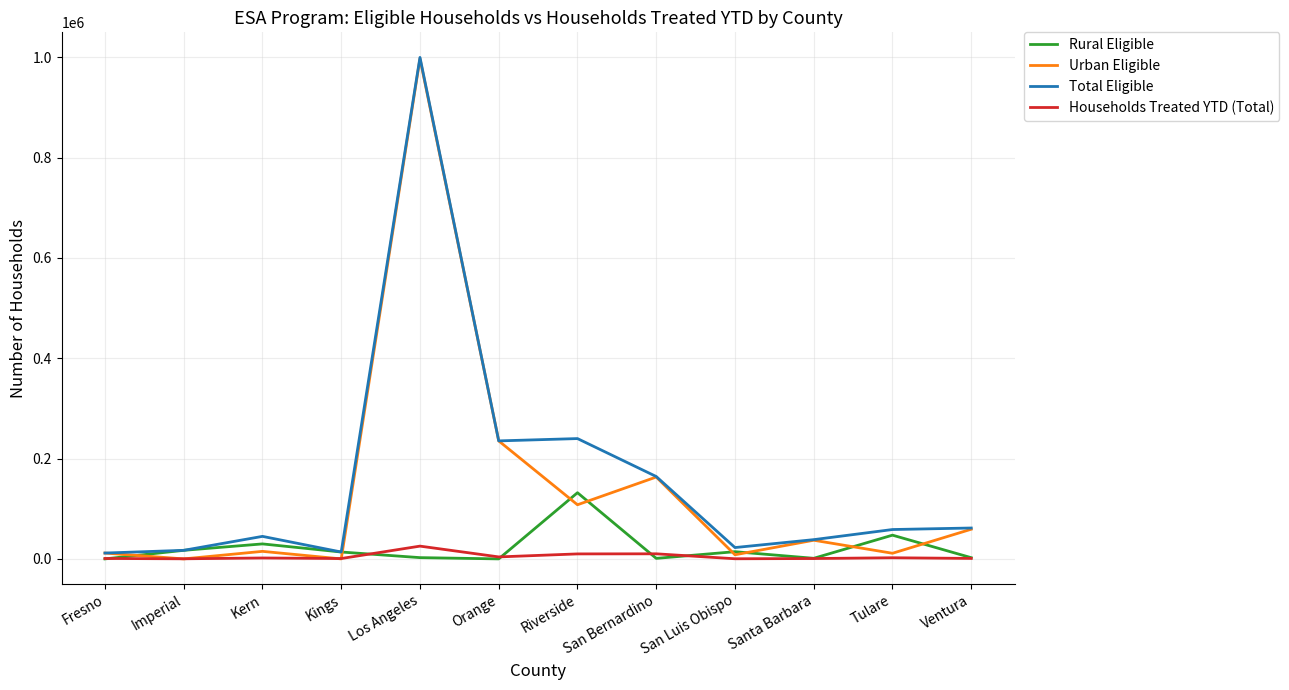

What is the maximum value shown in the chart?

999894